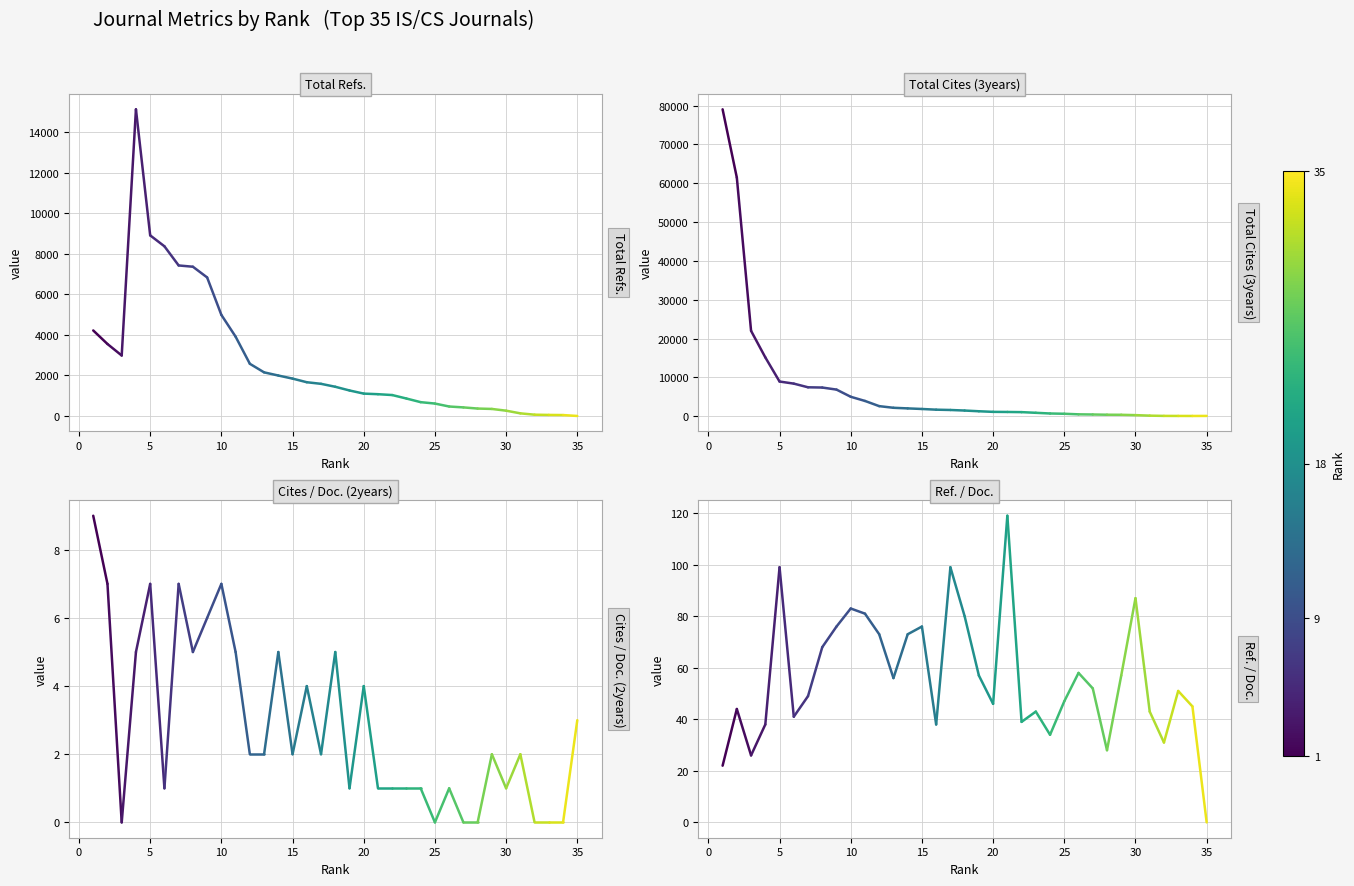

How many lines are shown in the chart?

4